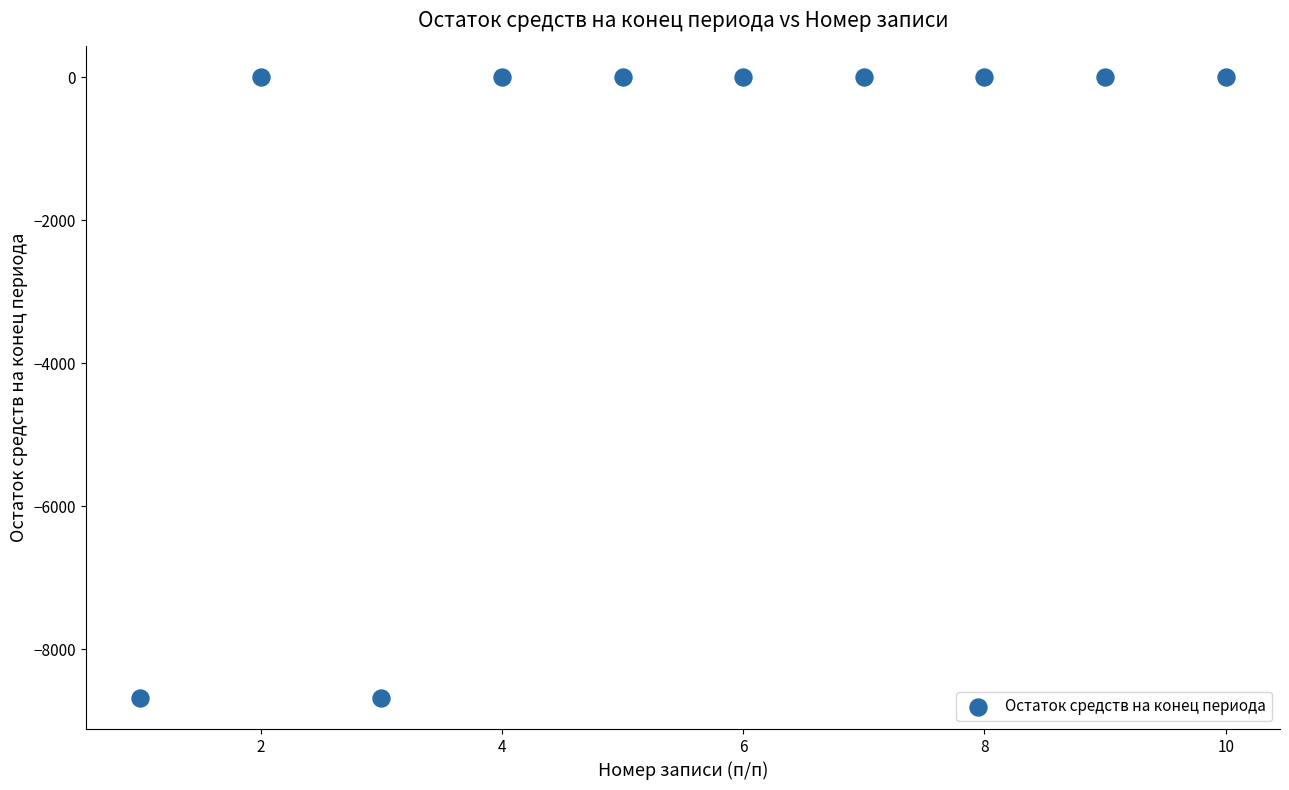

What is the range of X values (max minus min)?

9.0